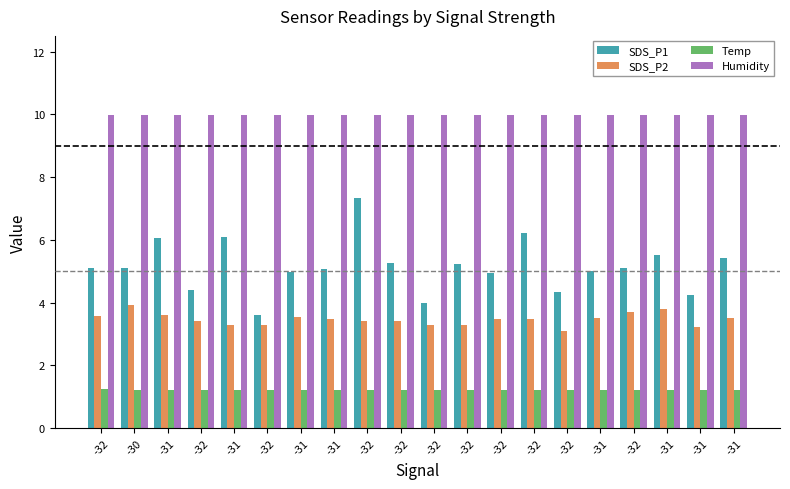

What are all the series names shown in the legend?

SDS_P1, SDS_P2, Temp, Humidity